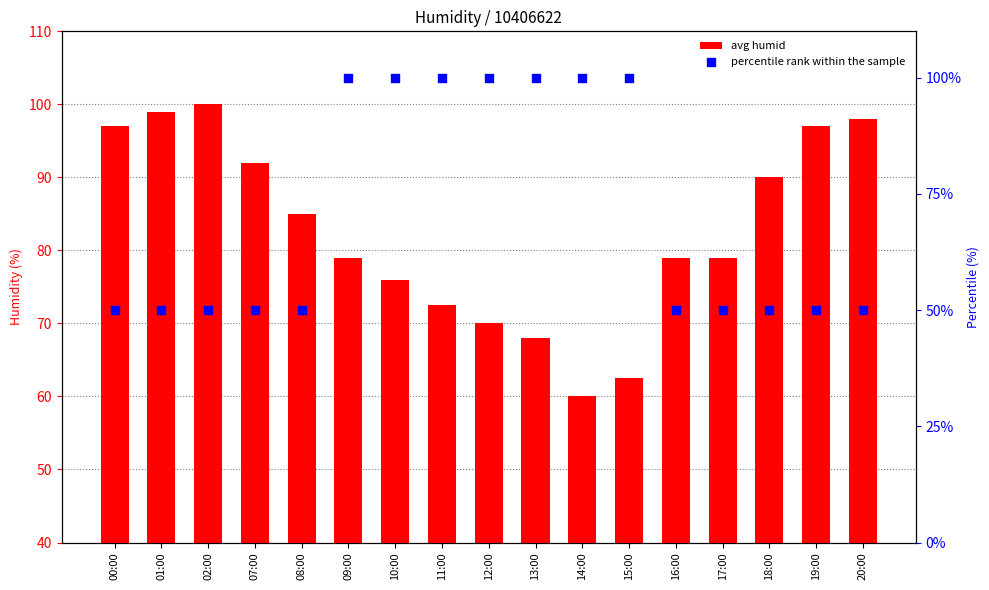

Which series reaches the maximum Y coordinate?

avg humid